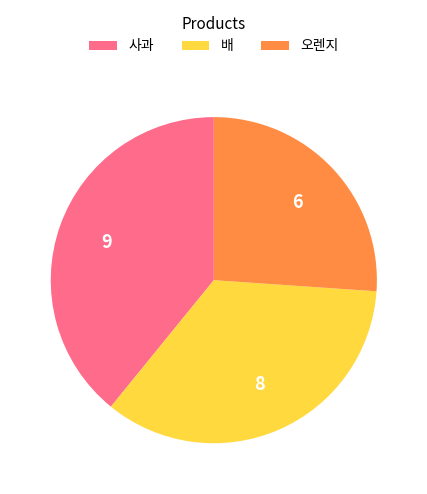

Is there a majority slice in this chart?

No